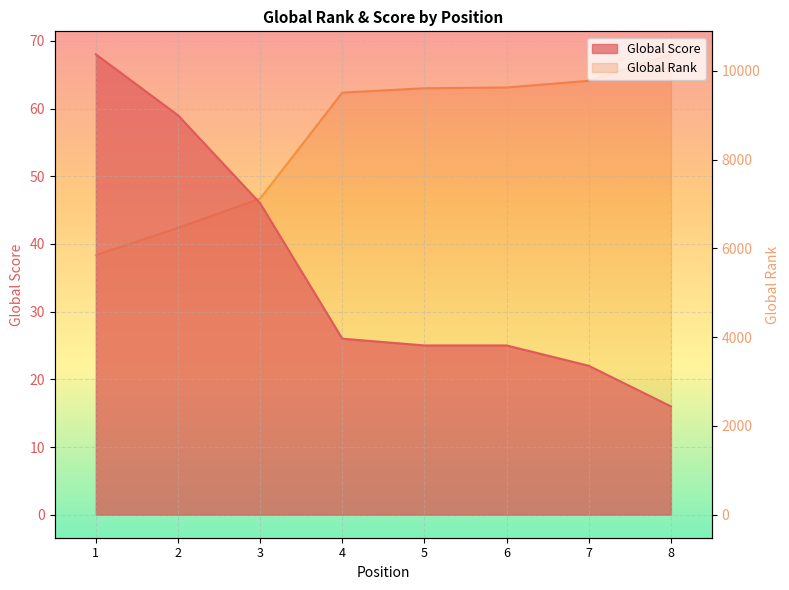

How many data points in Global Rank are above 9610?

3